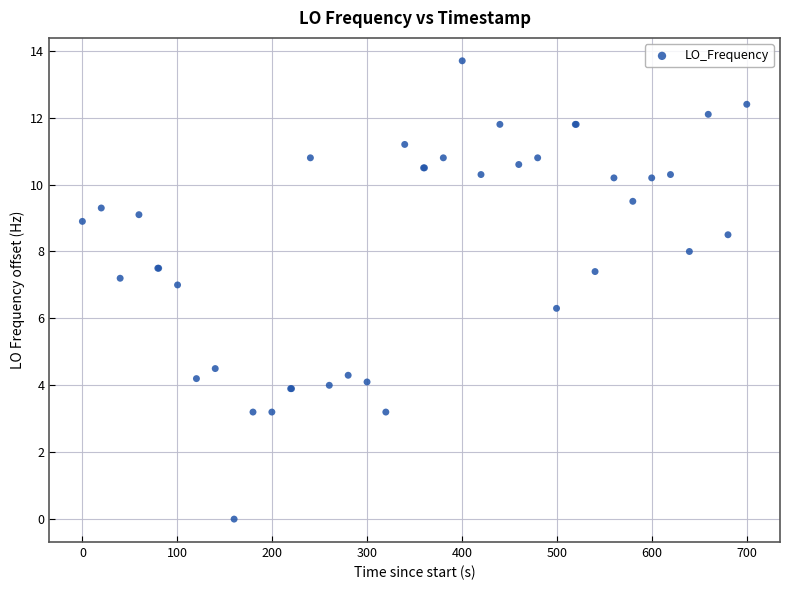

What Y value in the scatter plot is closest to 6?

6.3